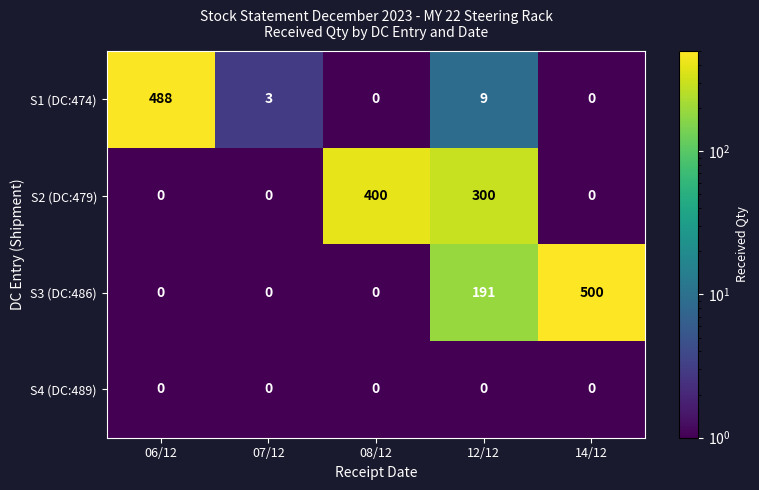

At which label does S3 (DC:486) reach its peak?

14/12